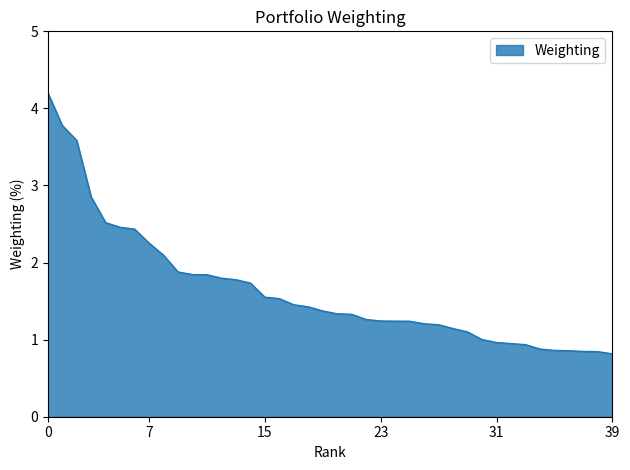

What is the greatest value displayed?

4.2